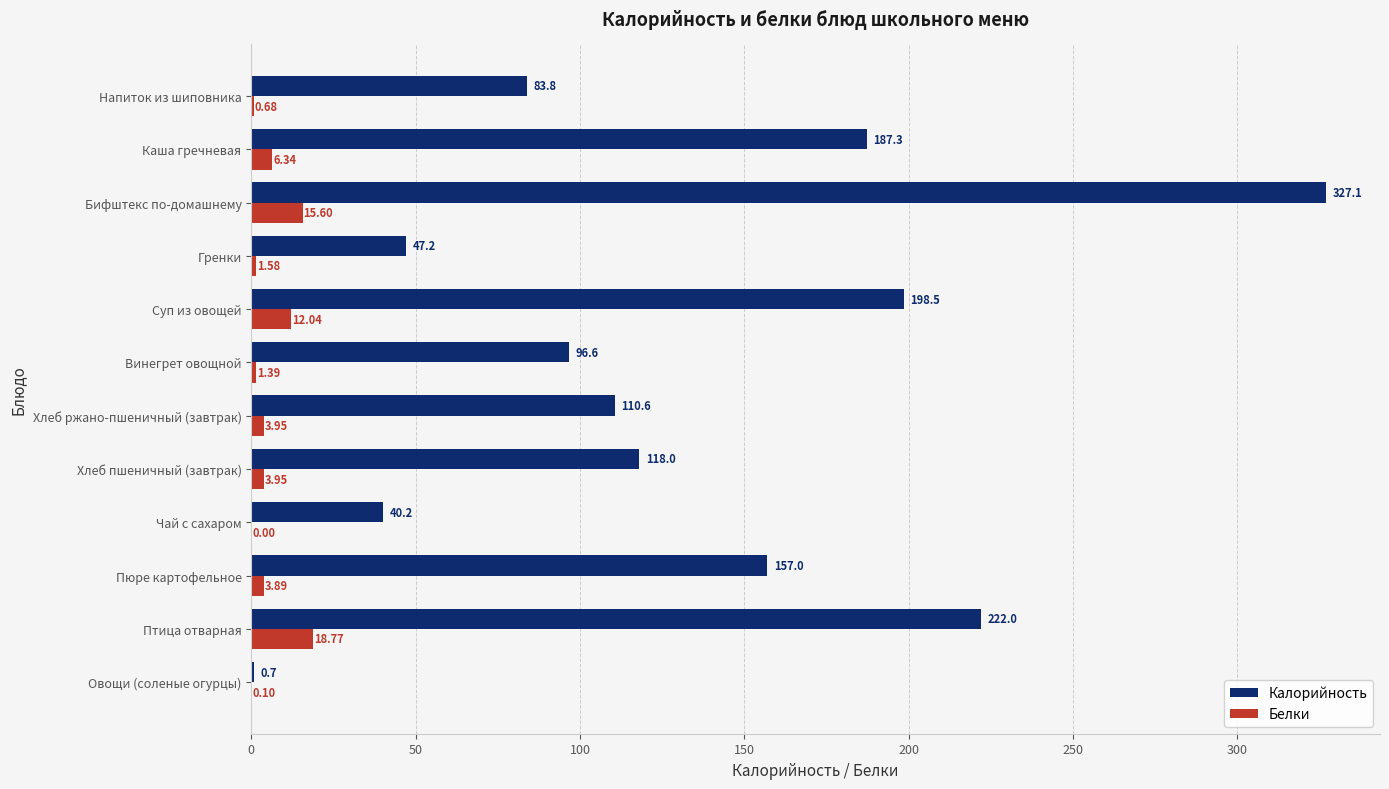

What are all the series names shown in the legend?

Калорийность, Белки